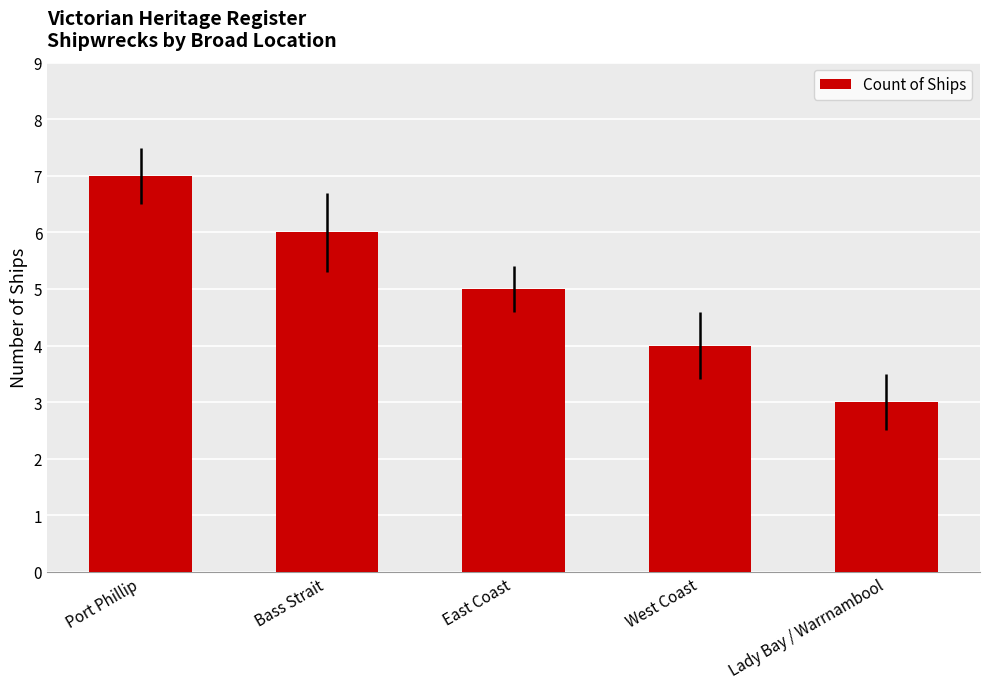

List the labels in order of value, smallest first.

Lady Bay / Warrnambool, West Coast, East Coast, Bass Strait, Port Phillip